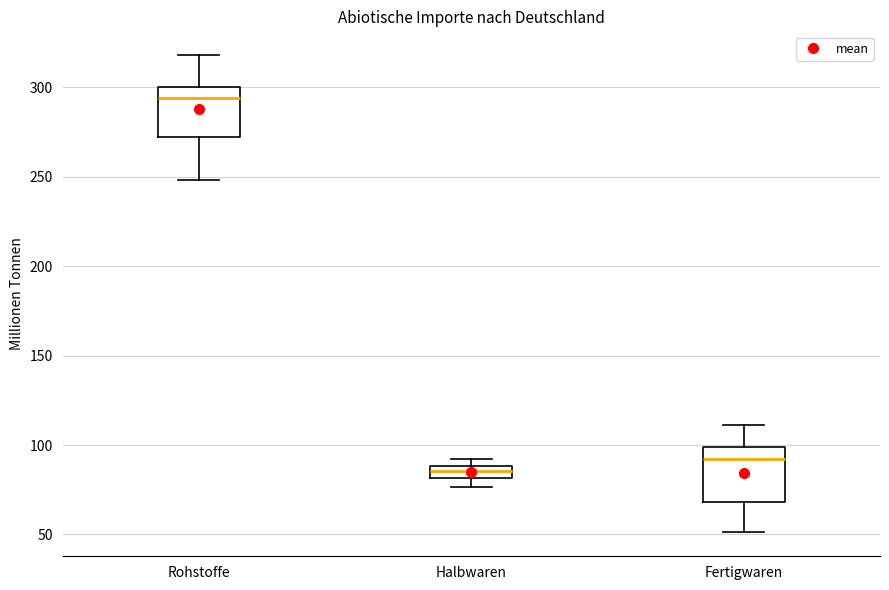

Where is the upper edge of the box for Halbwaren on the y-axis? The values are not printed on the chart, so give them approximately, as read against the axis.

90